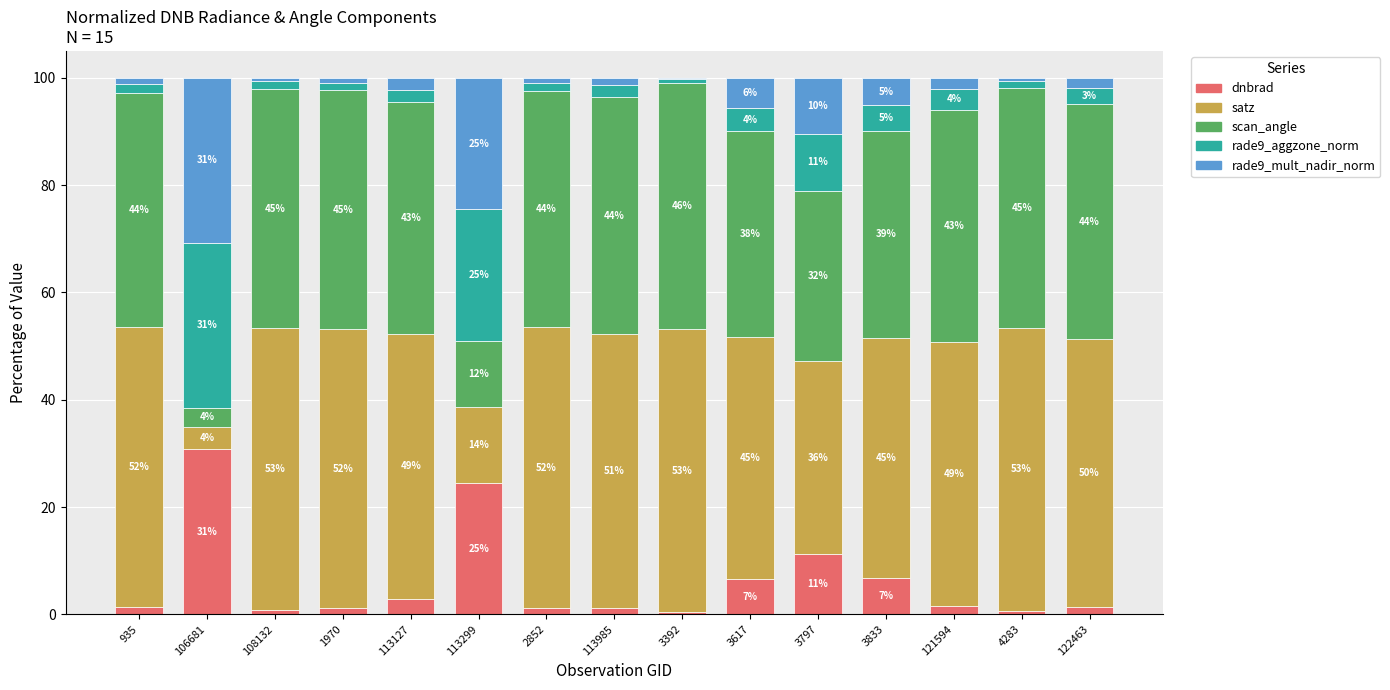

Which category has the highest value in the dnbrad series?

106681